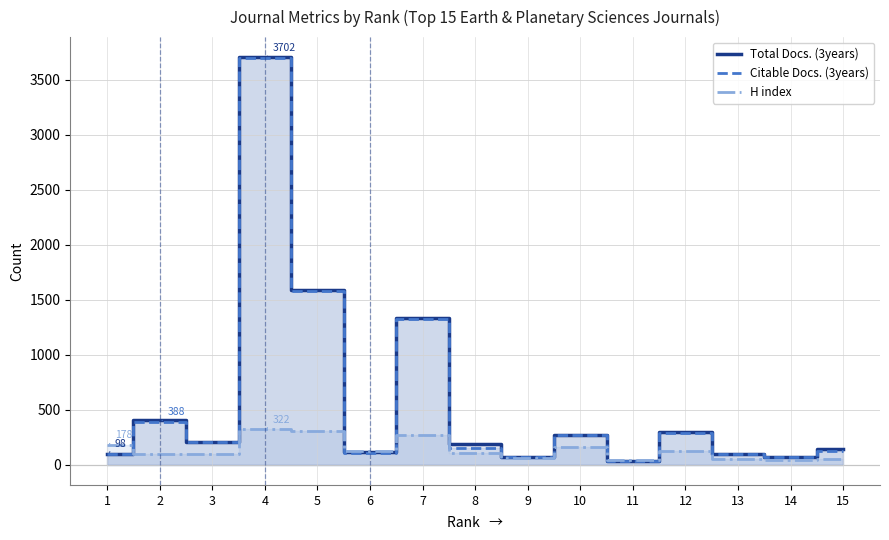

Count the number of data series in this chart.

3